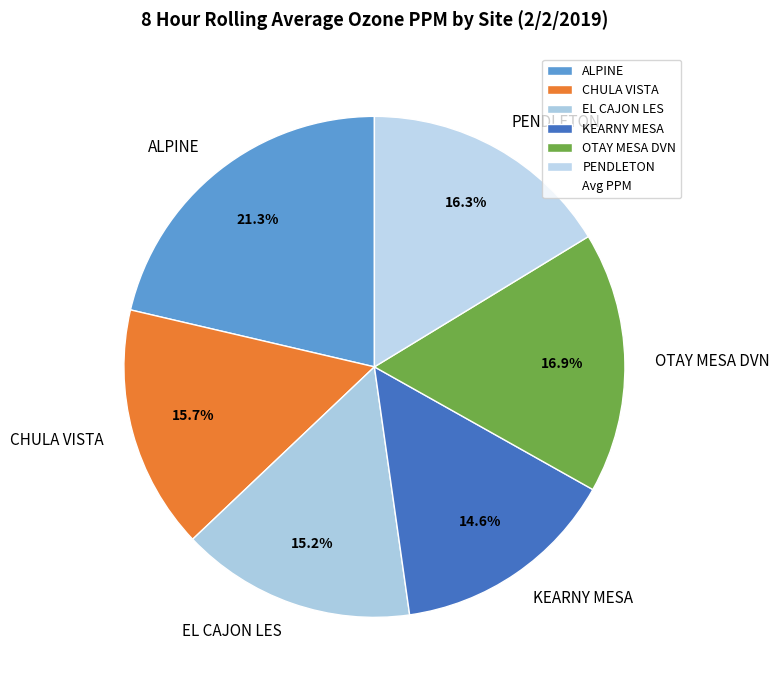

Which has a higher value, ALPINE or OTAY MESA DVN?

ALPINE